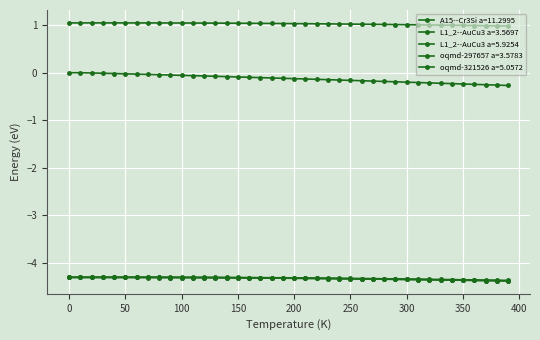

Count the number of categories in the chart.

40